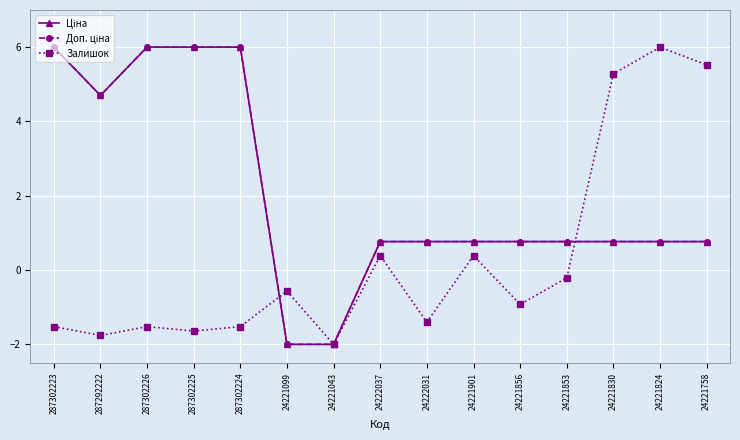

Where does the Залишок series first go above 0?

24222037